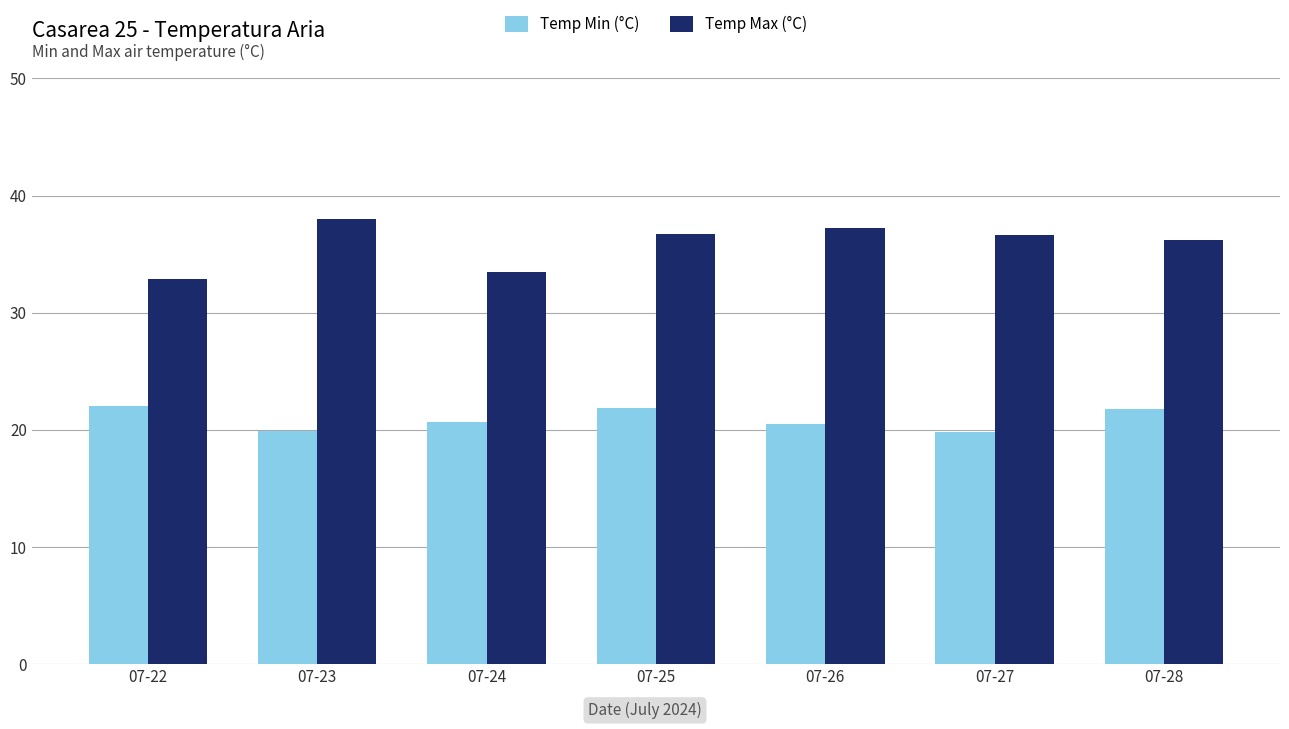

Is the value of Temp Max (°C) at 07-25 greater than the value of Temp Min (°C) at 07-24?

Yes